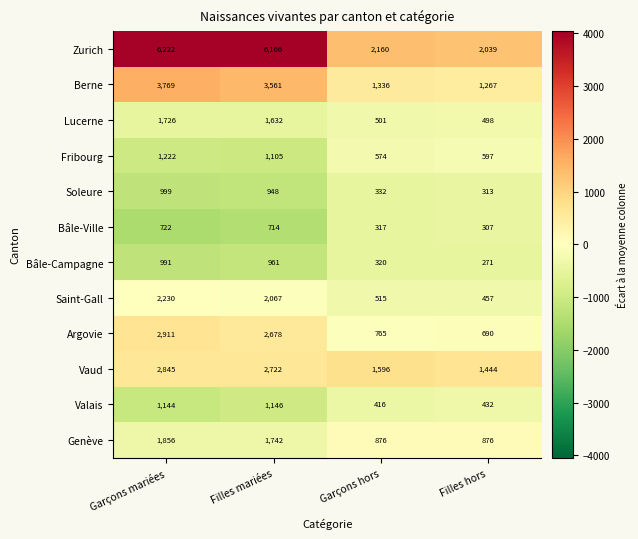

How many distinct data groups are displayed?

12